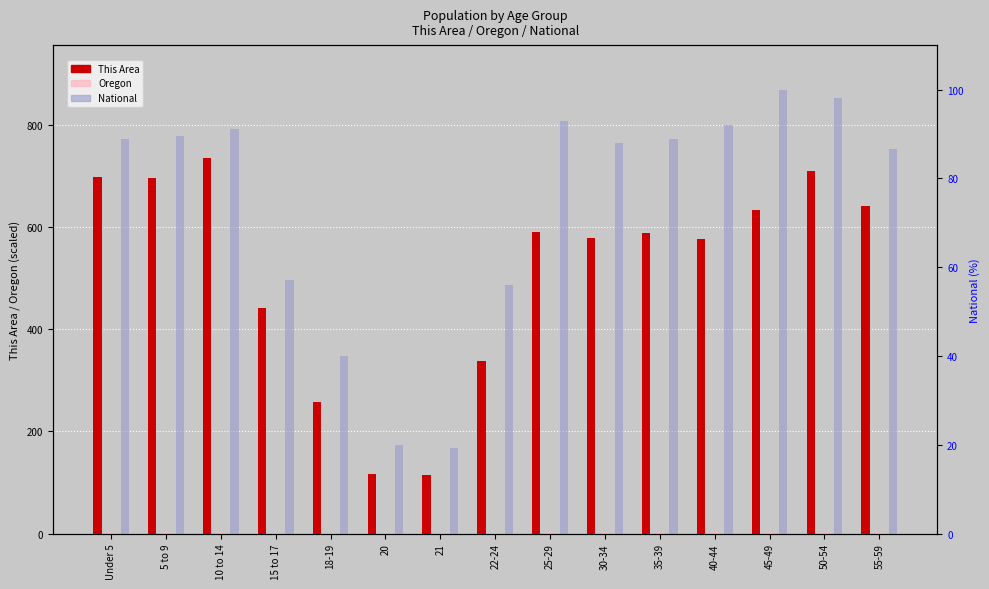

What position from the right is 5 to 9?

14